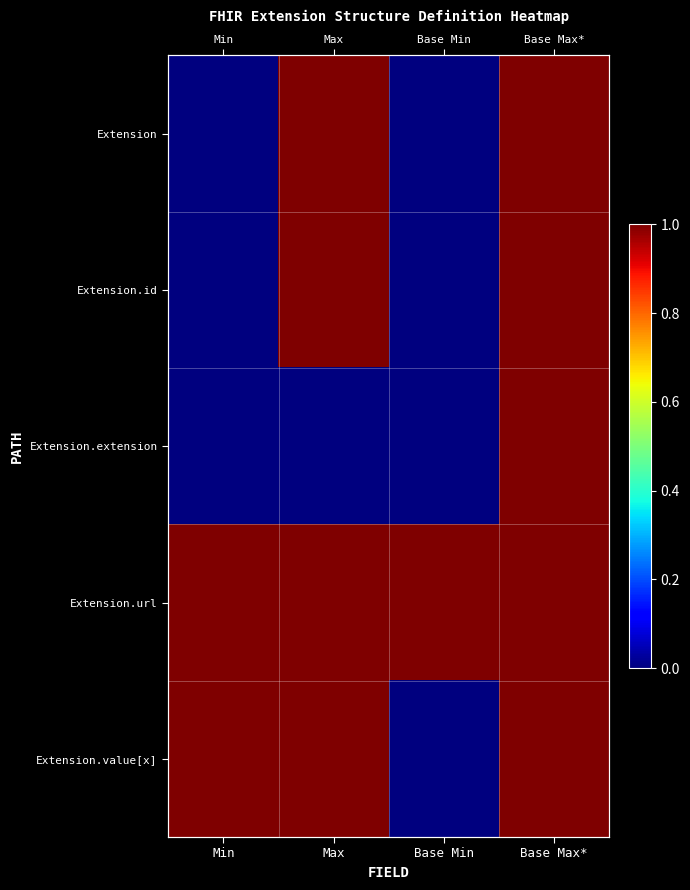

List the series in order of their peak value, highest first.

Extension, Extension.id, Extension.extension, Extension.url, Extension.value[x]